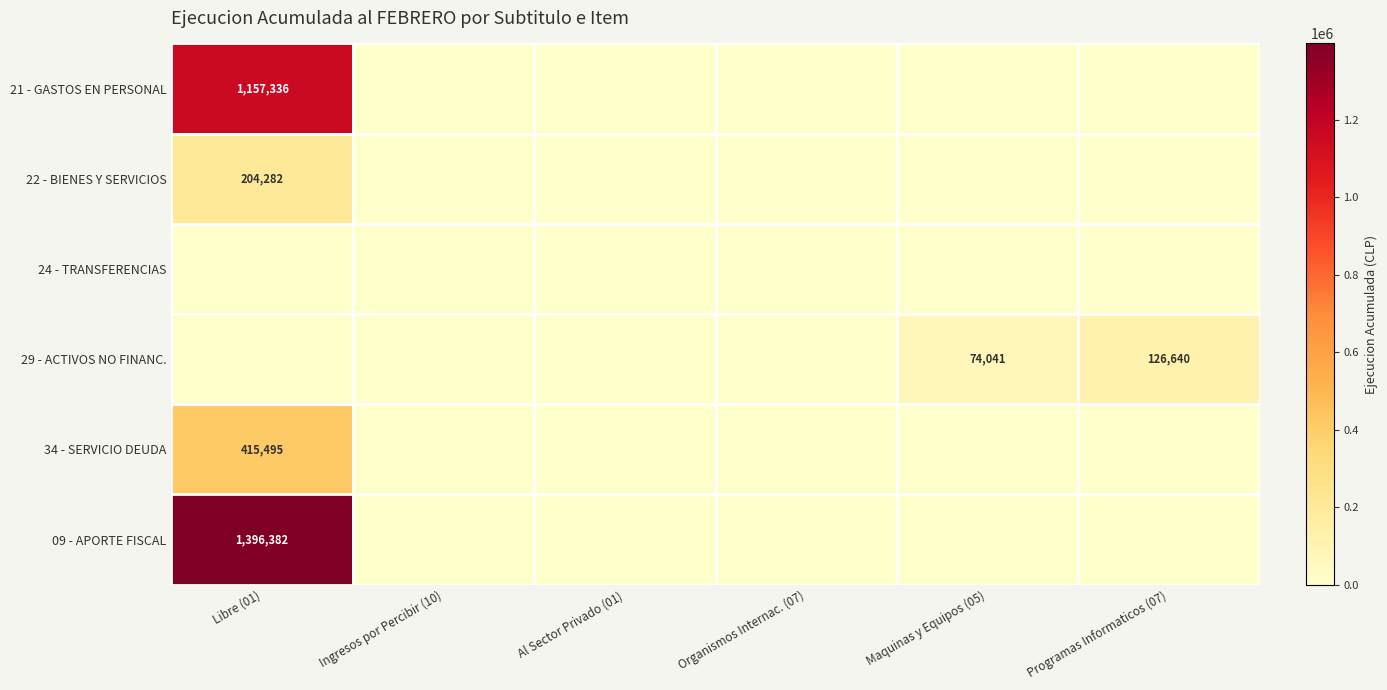

Is it true that 21 - GASTOS EN PERSONAL equals 493397 at Libre (01)?

False